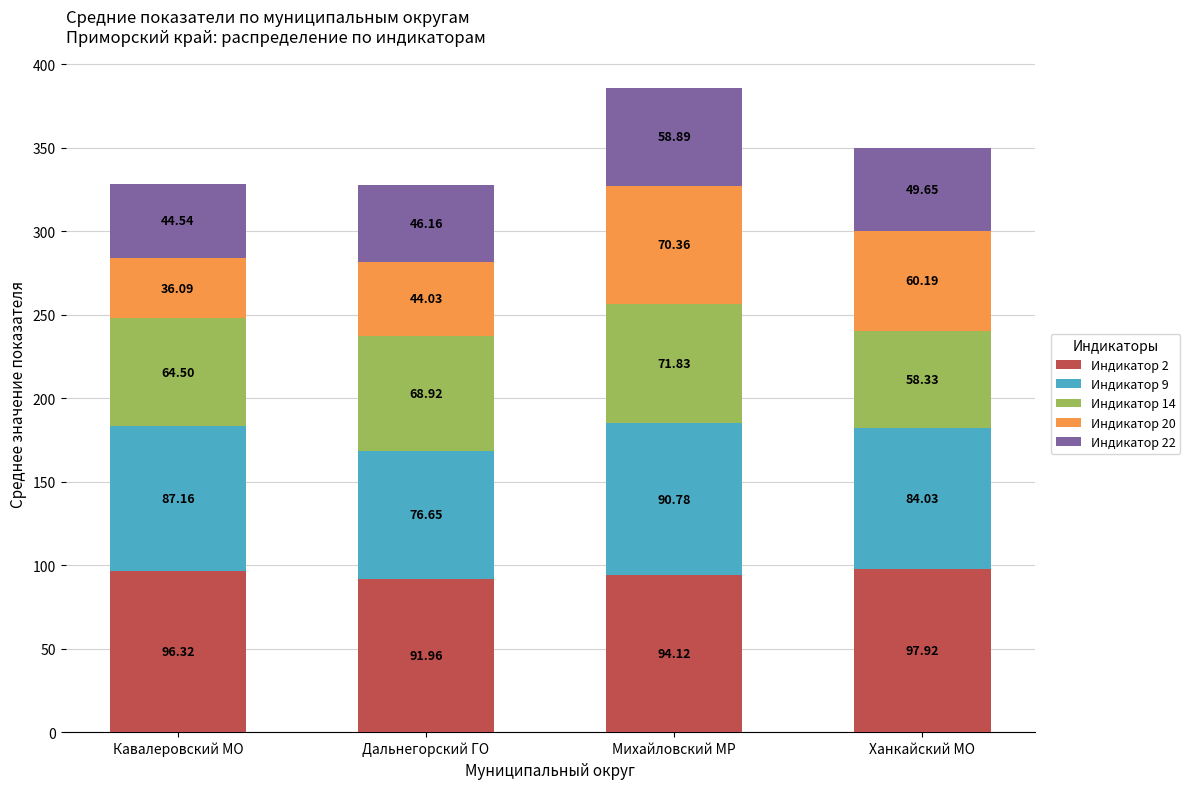

At which label does Индикатор 2 first exceed 96?

Кавалеровский МО